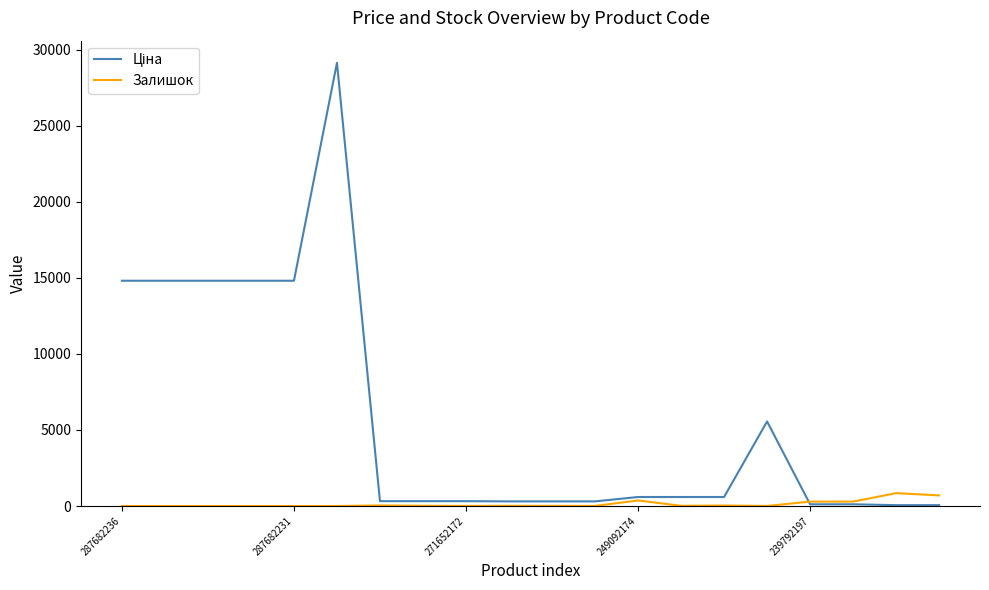

What is the difference between the second highest and second lowest values in the Залишок series?

698.0